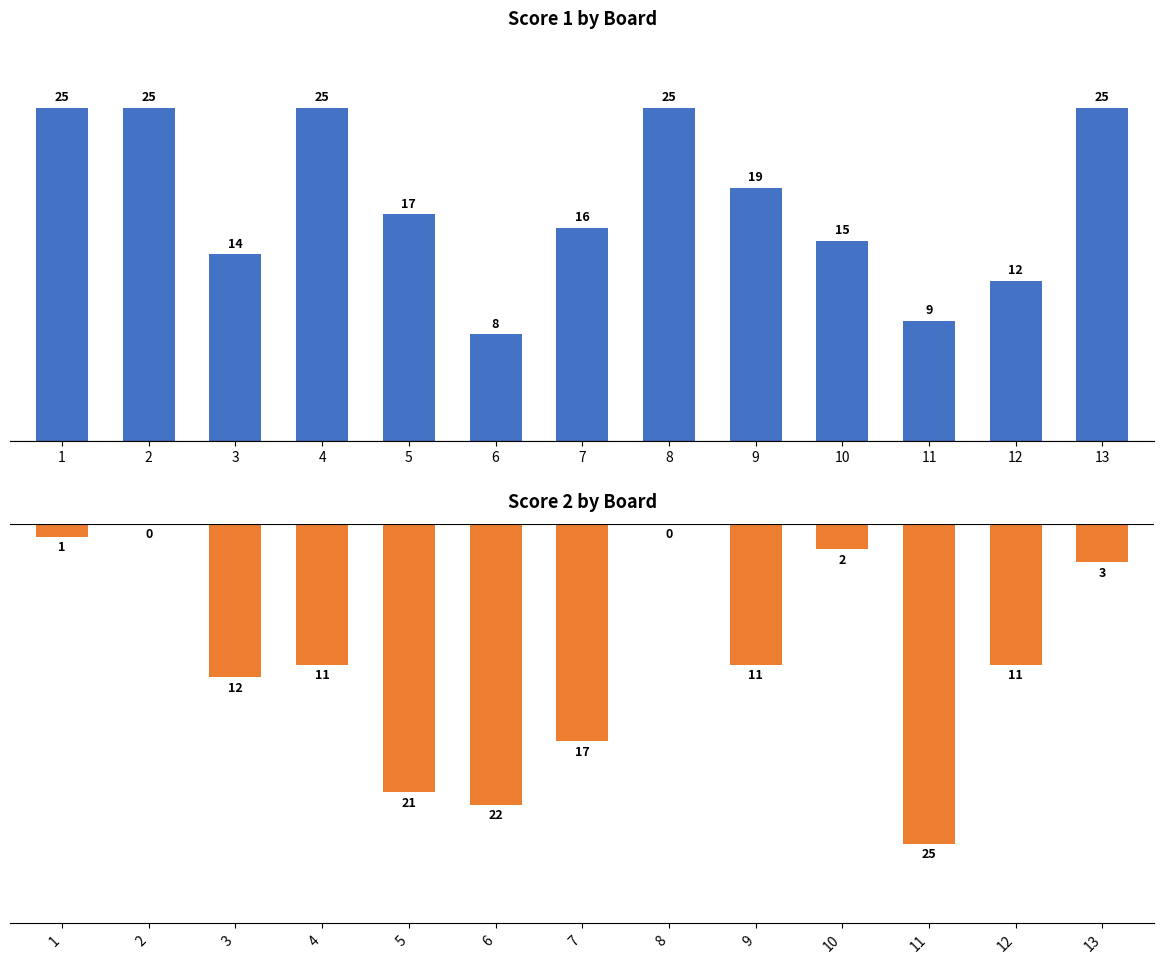

What is the total value across all series at 13?

22